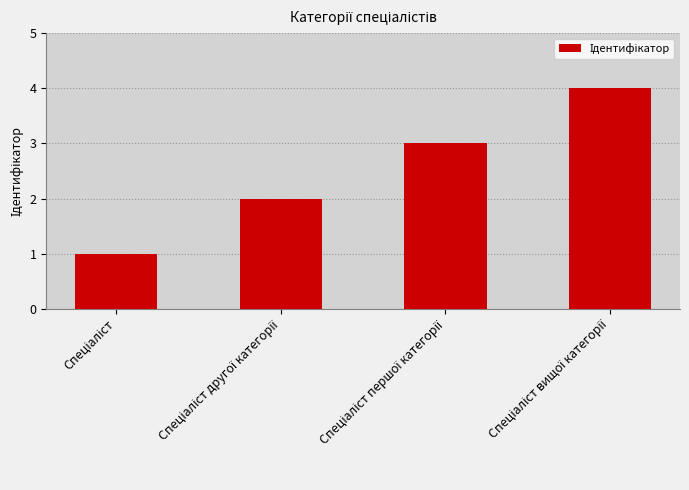

How many series are shown in this chart?

1